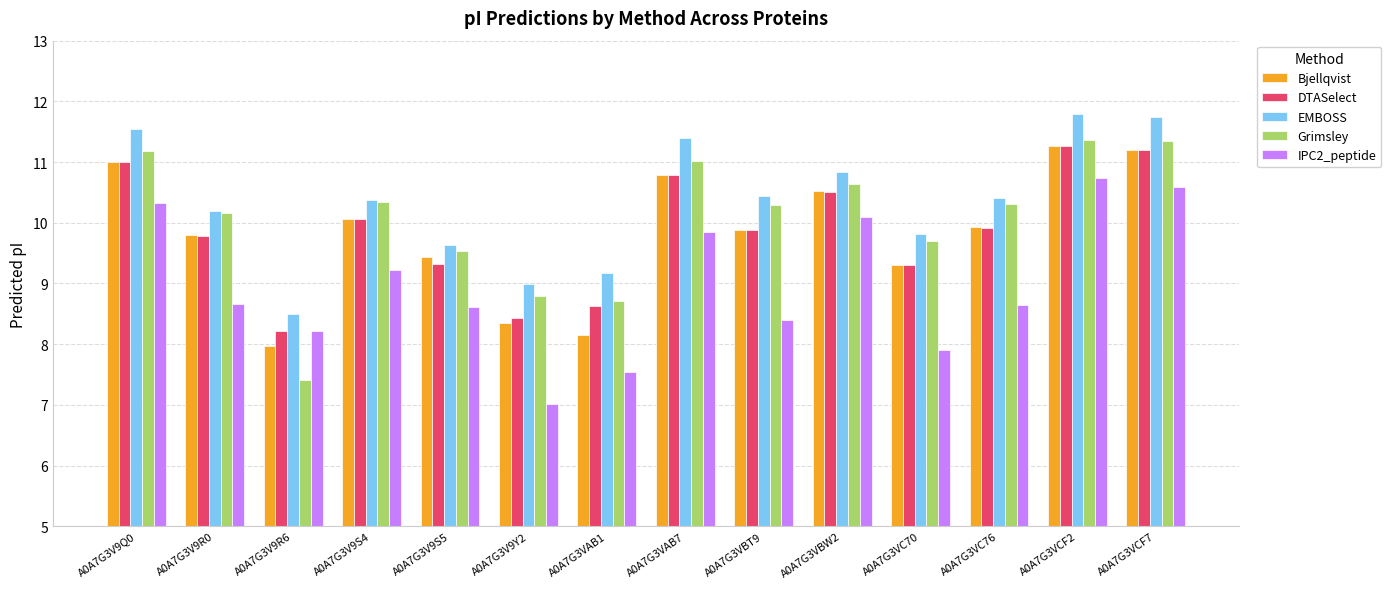

The EMBOSS series shows 11.6 at A0A7G3V9Q0. True or false?

True